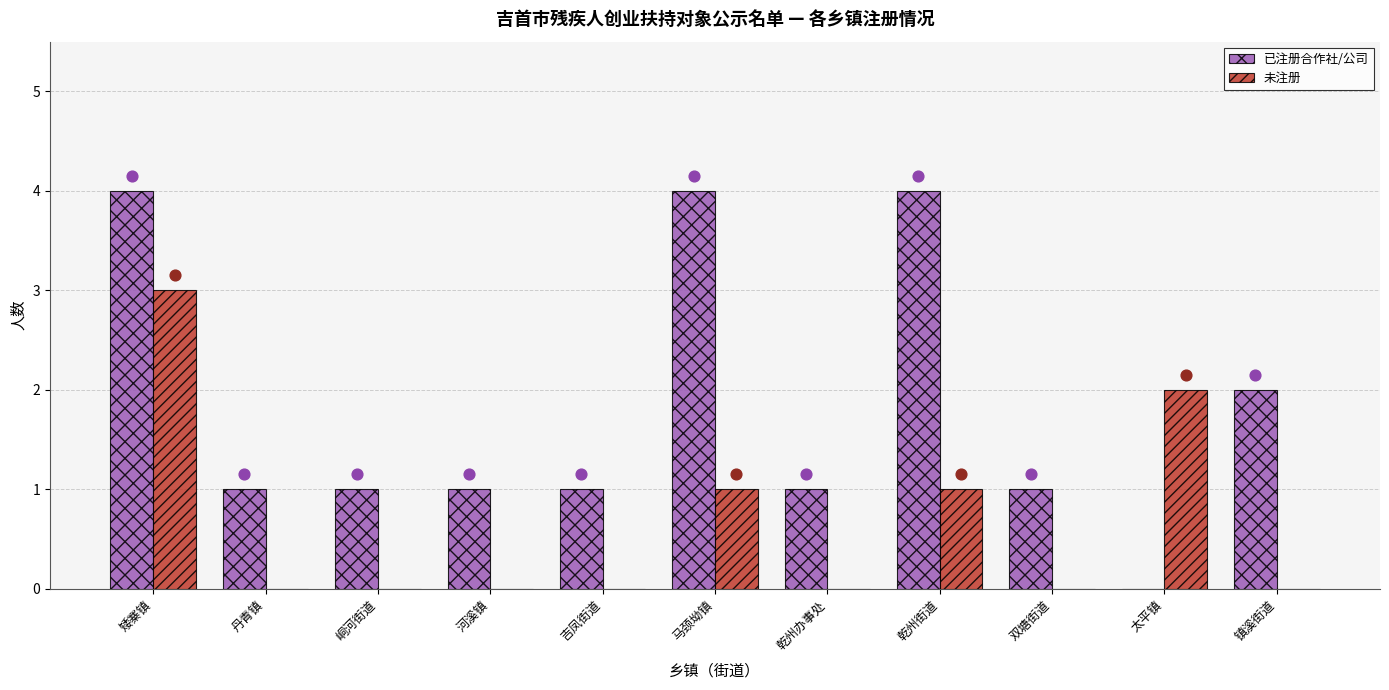

Which series has the largest Y range (max minus min)?

已注册合作社/公司